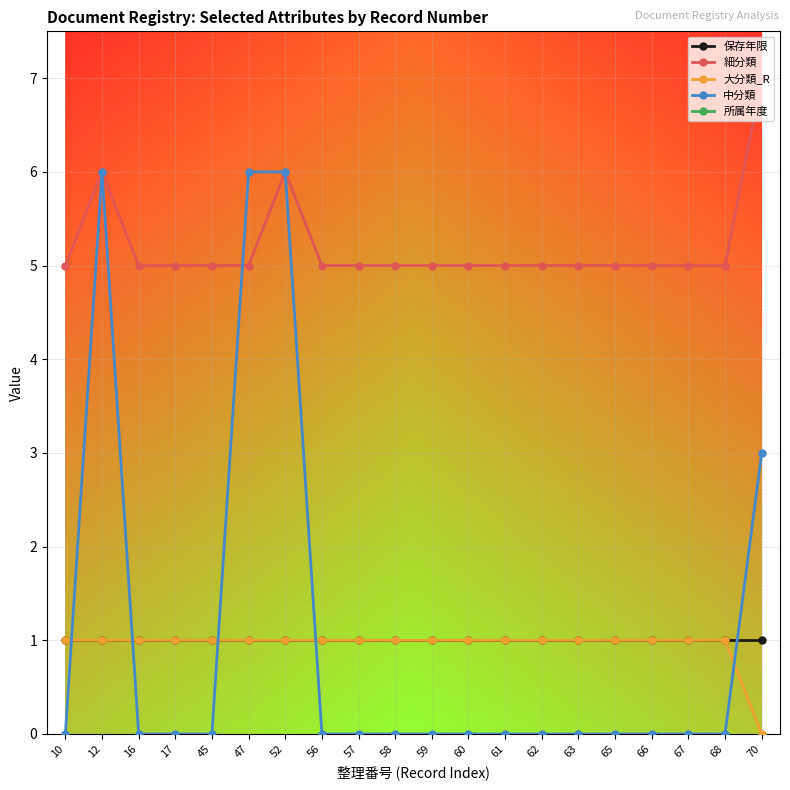

The value of 細分類 at 47 is 2. True or false?

False